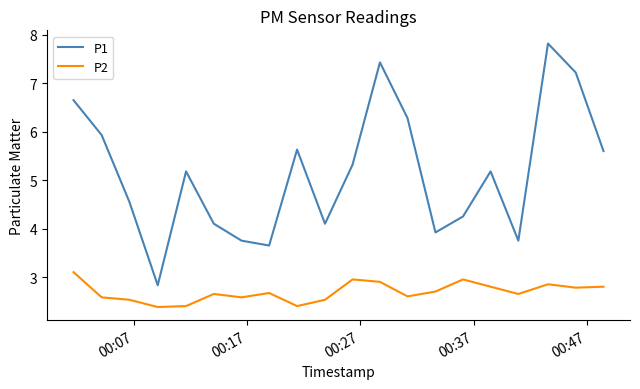

Which series has the largest total across all categories?

P1